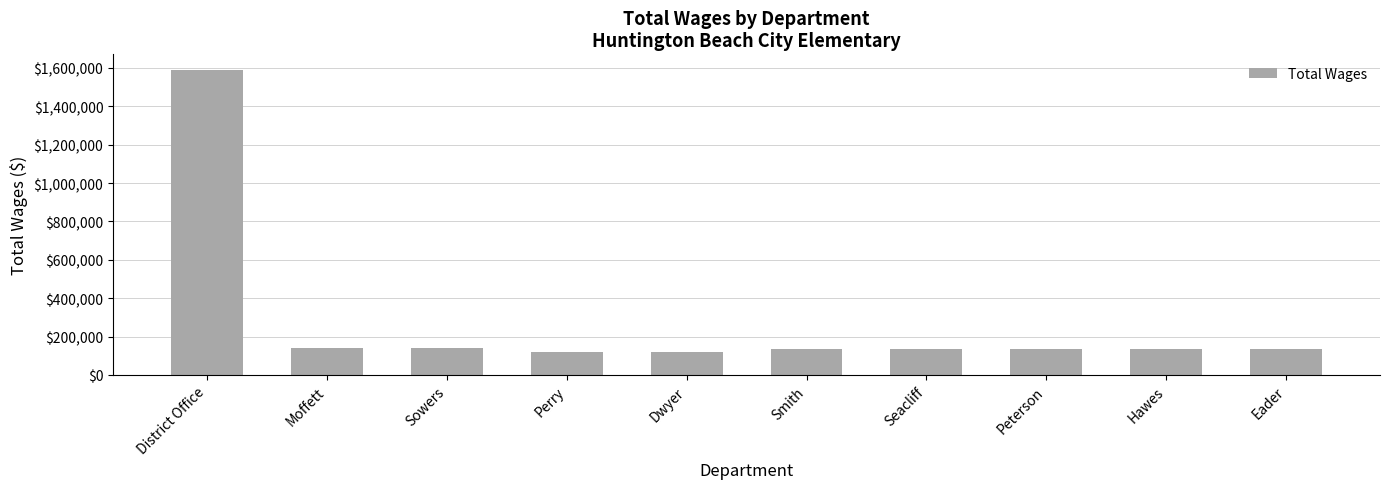

What is the change in value from Perry to Dwyer?

-3093